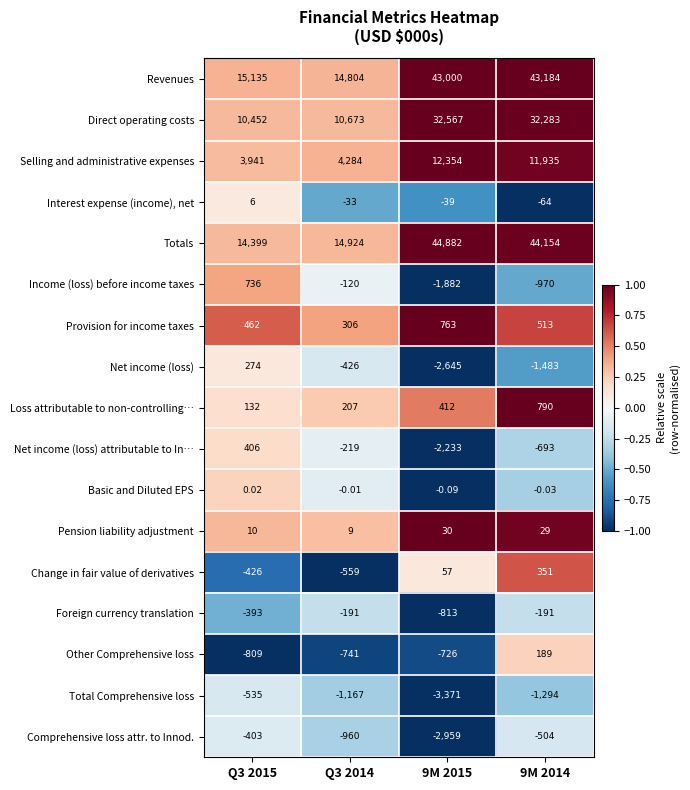

Is the value of Selling and administrative expenses at Q3 2014 greater than the value of Change in fair value of derivatives at Q3 2015?

Yes